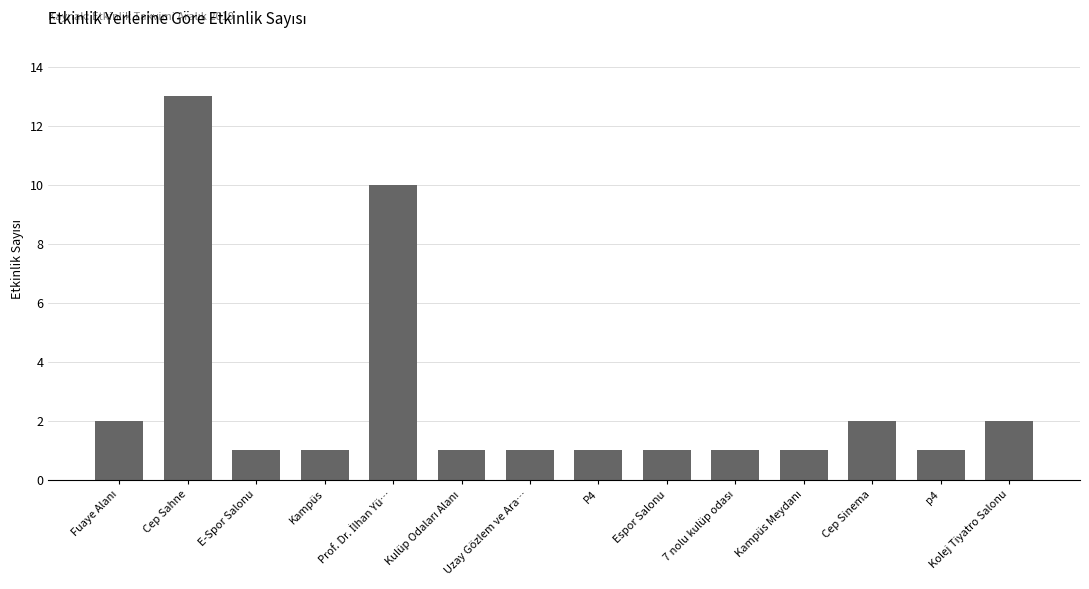

True or false: the data shows 1 at Espor Salonu.

True